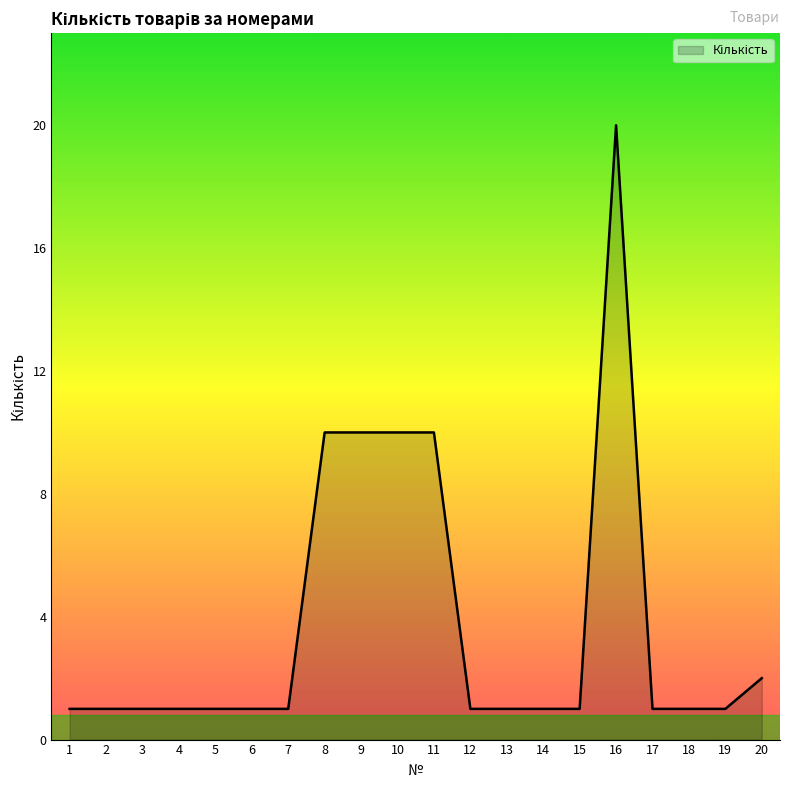

At which category does the chart reach its peak across all series?

16